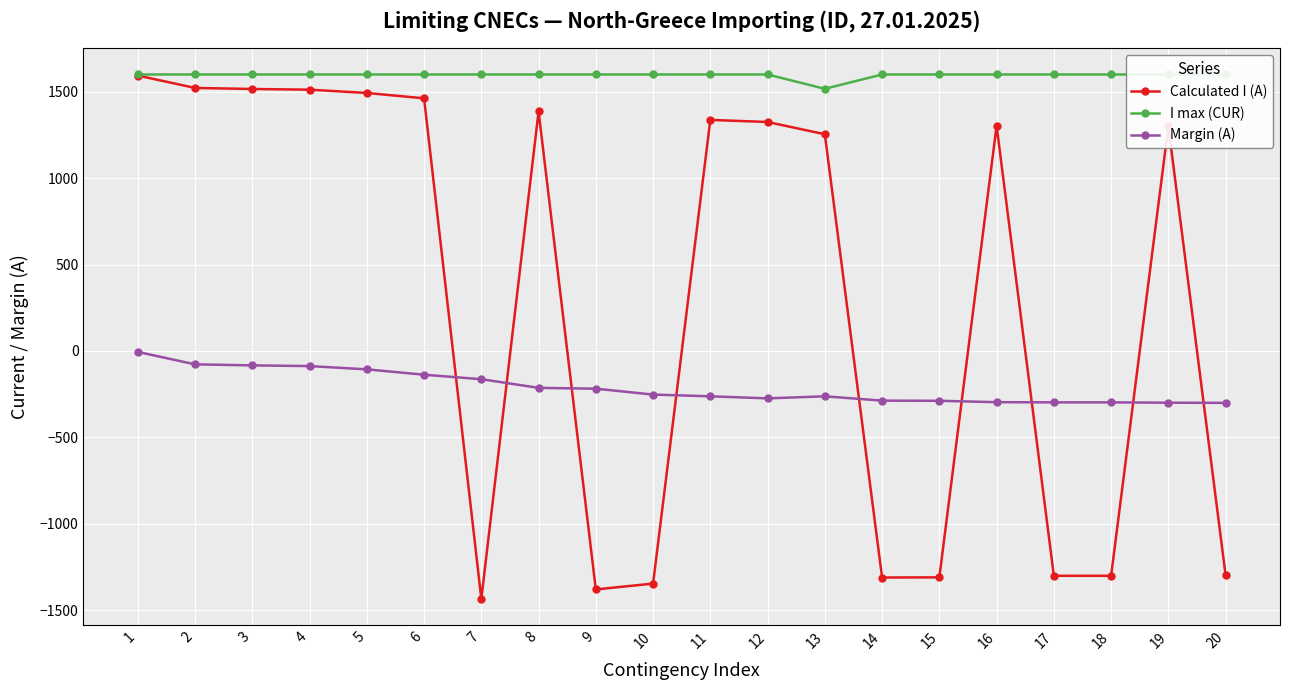

Where does the Calculated I (A) series first go above 1303?

1